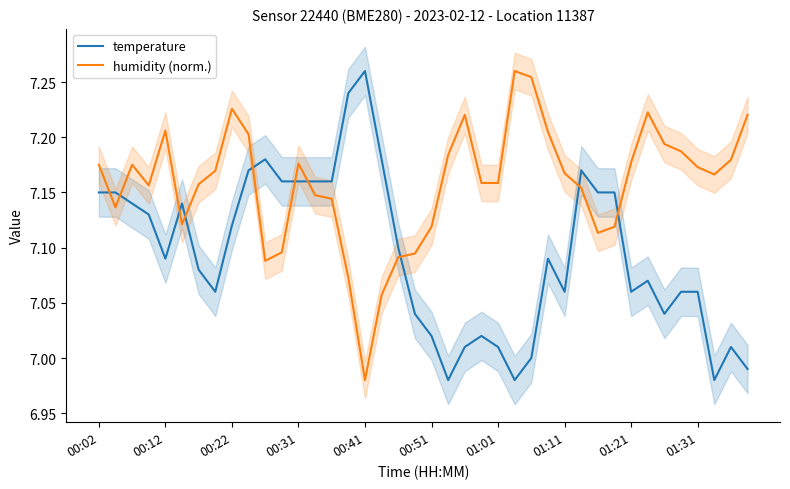

How many interior local valleys does the humidity (norm.) series have?

7